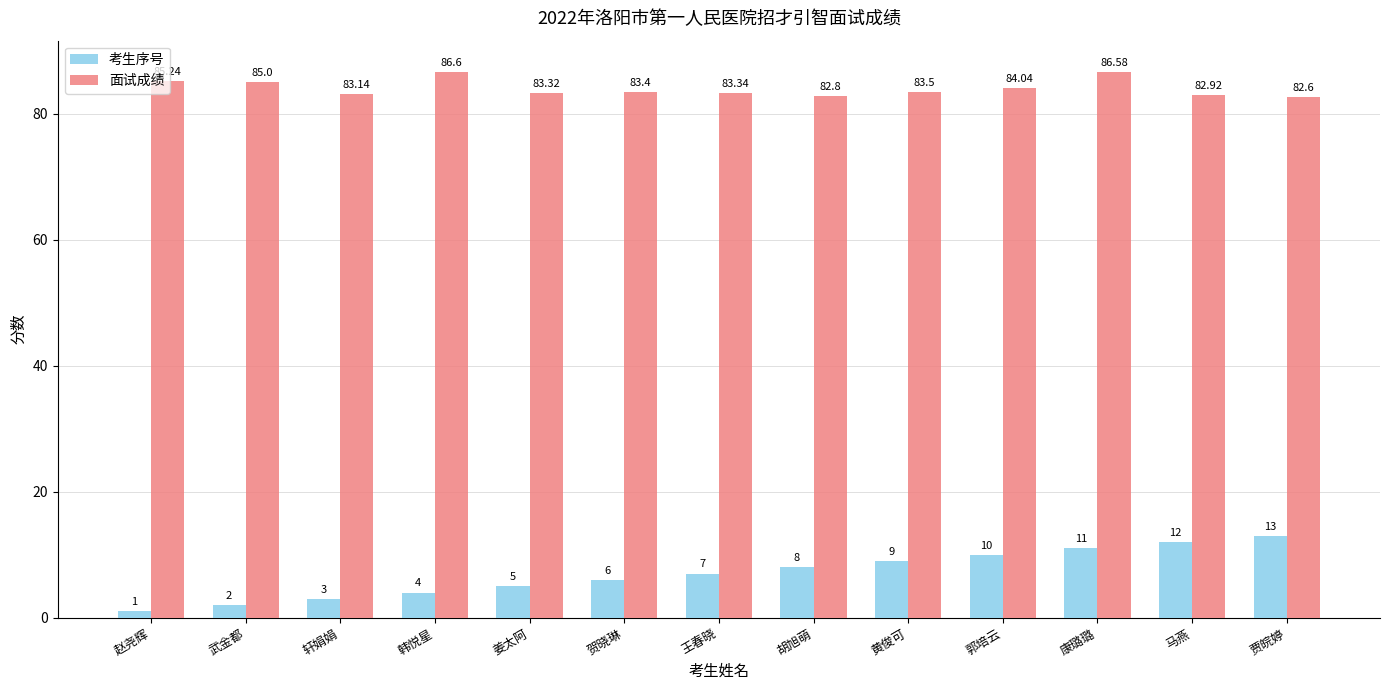

What is the sum of all 面试成绩 values?

1092.5